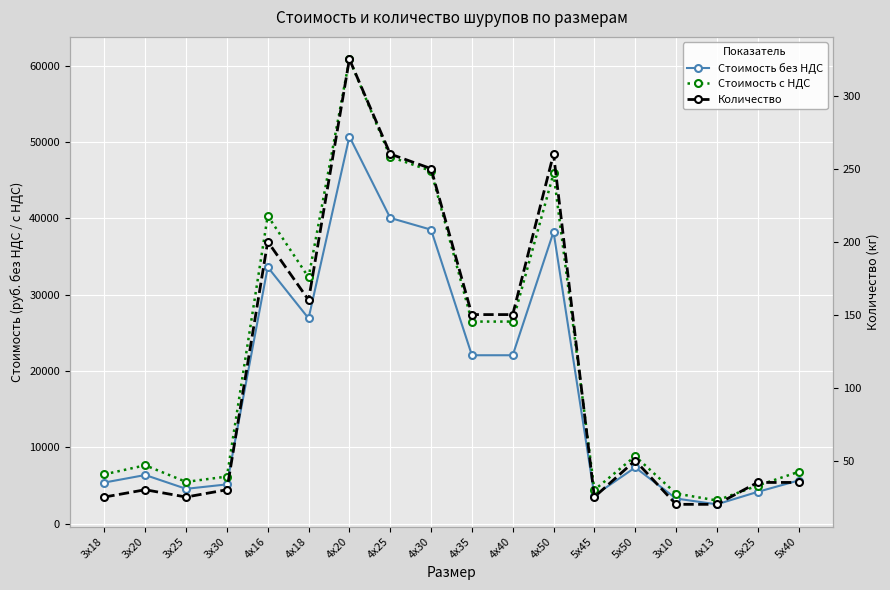

At which category does Стоимость без НДС reach its first local valley?

3х25